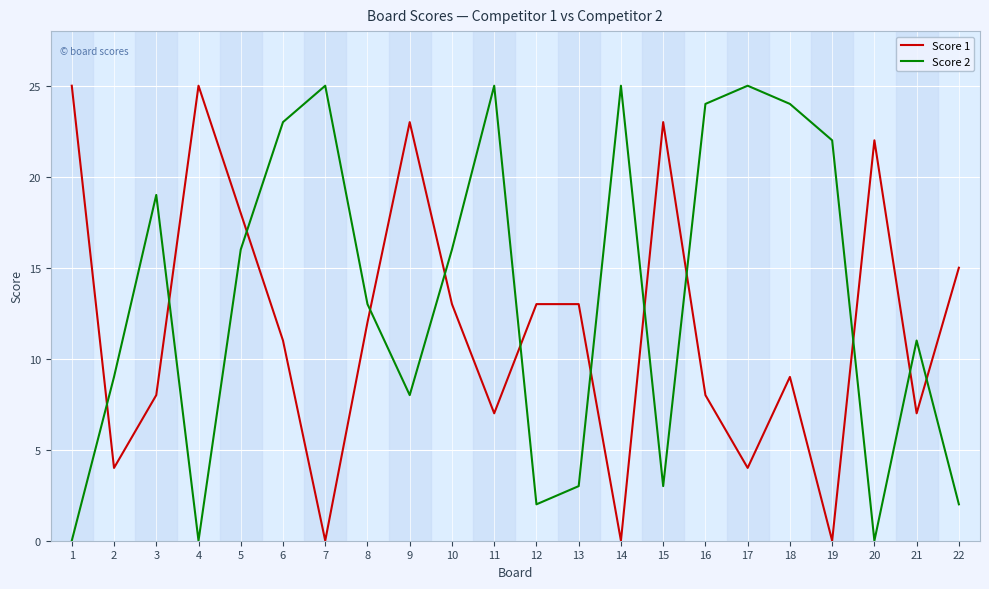

Is the value of Score 2 at 22 greater than the value of Score 1 at 3?

No